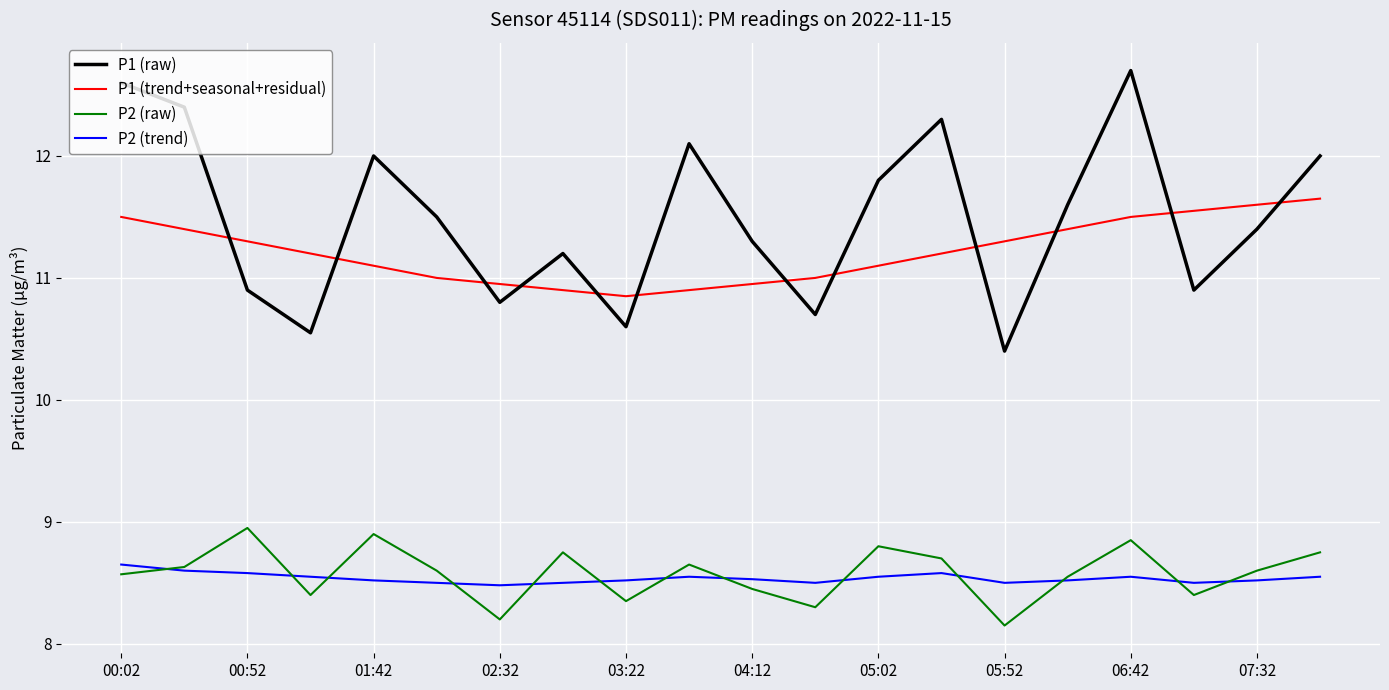

Which series has the largest range (max minus min)?

P1 (raw)